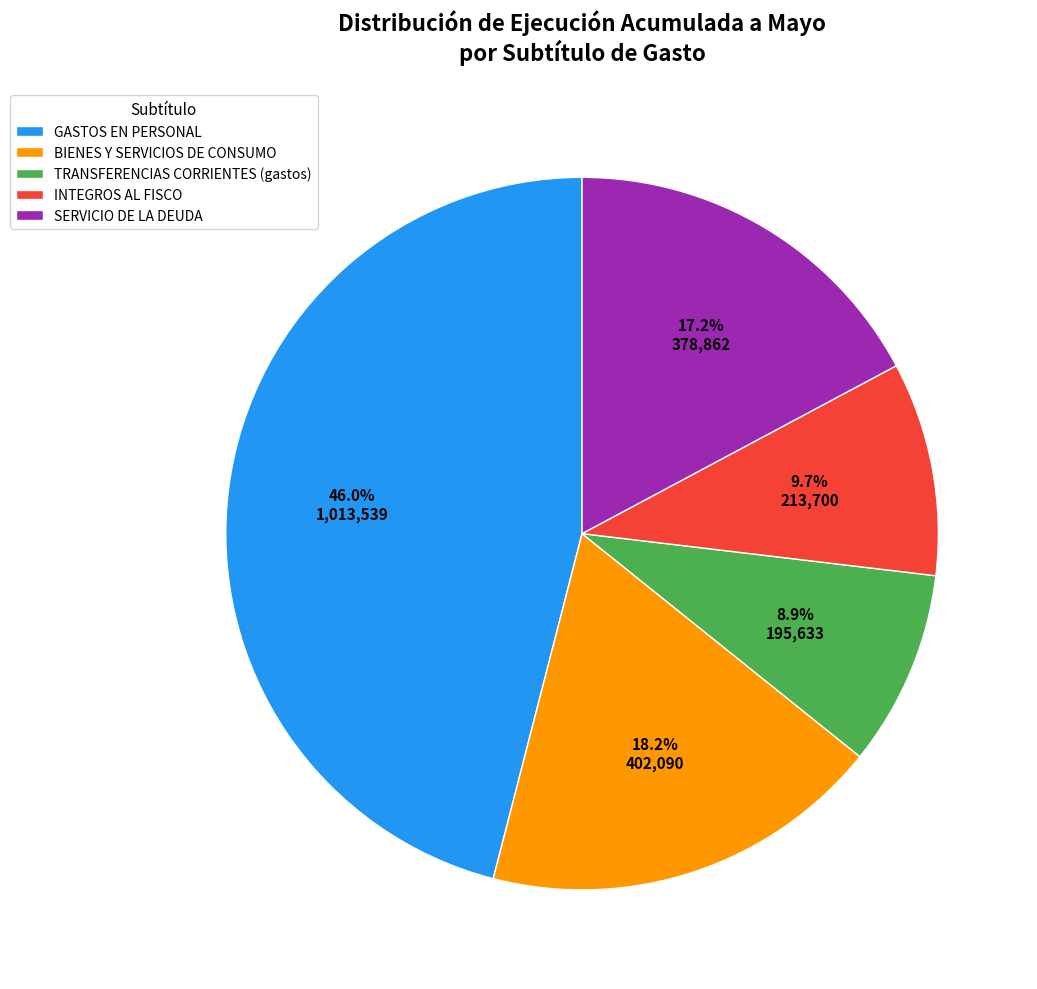

To the nearest percent, what percentage of the pie is INTEGROS AL FISCO?

10%